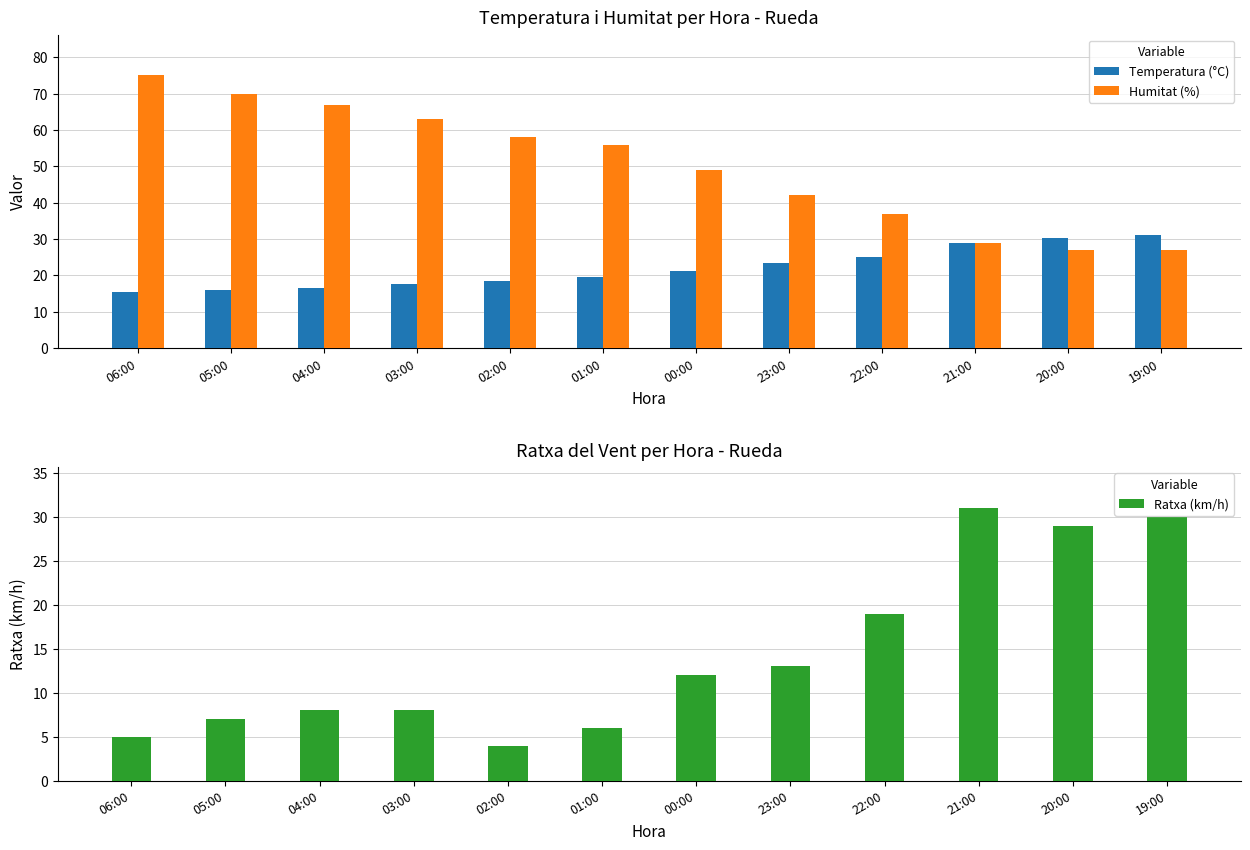

Where does the Humitat (%) series first go above 56?

06:00